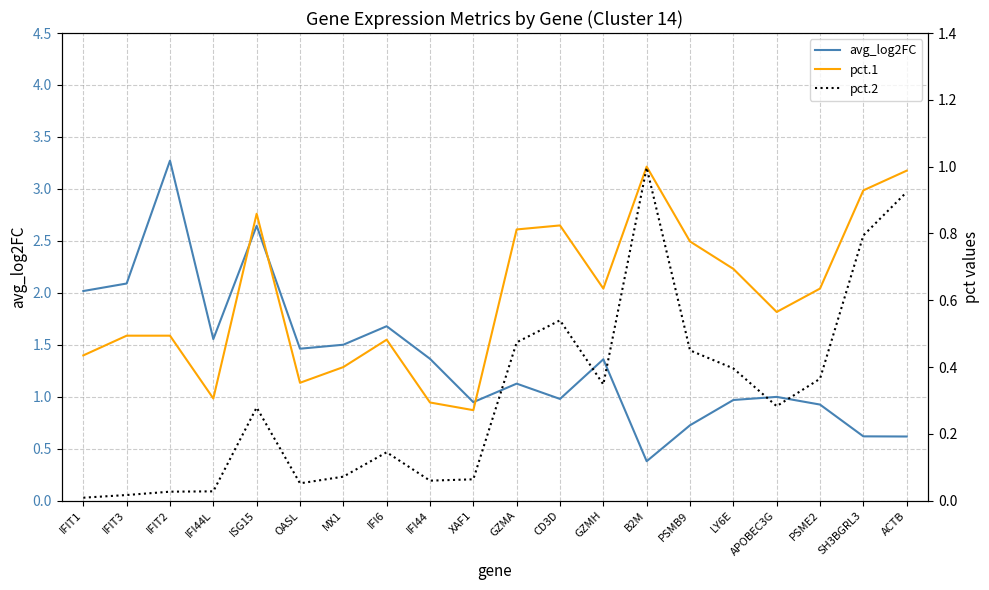

List the series in order of their overall mean, highest first.

avg_log2FC, pct.1, pct.2